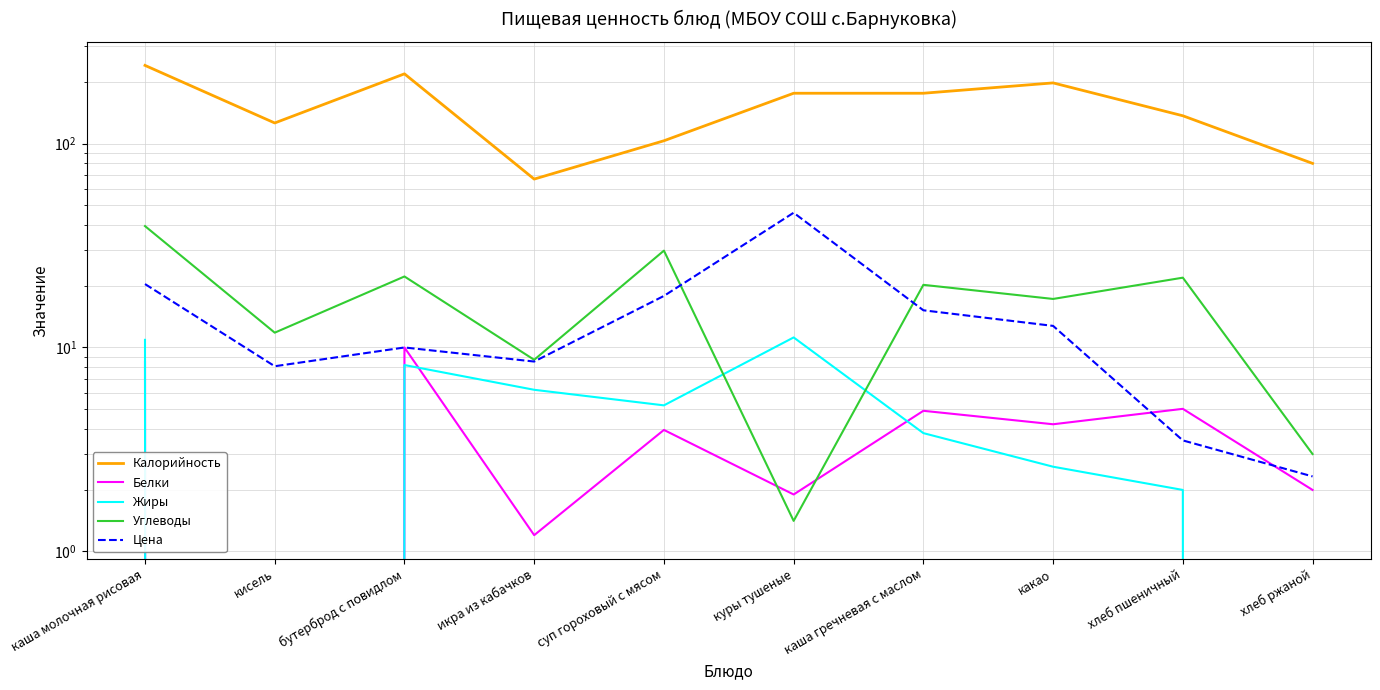

True or false: Цена and Жиры intersect in this chart.

False